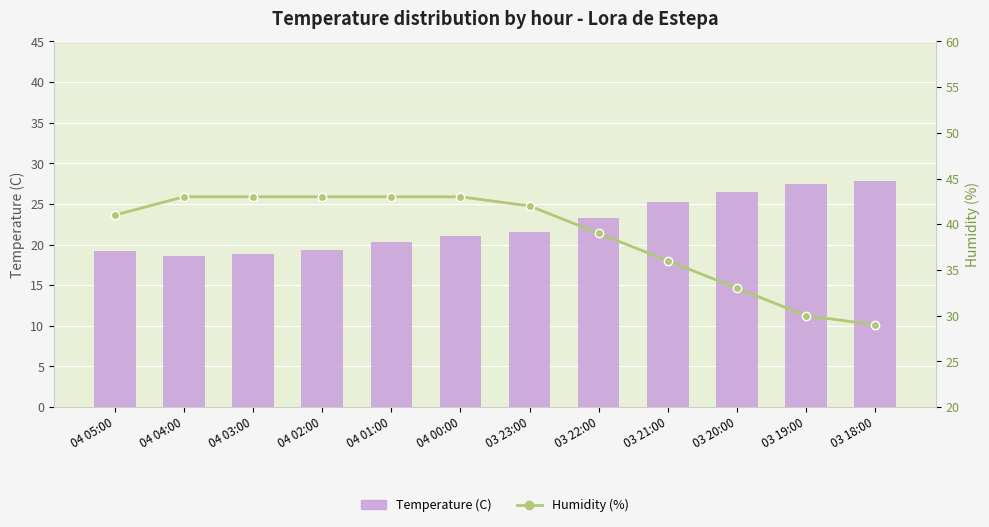

Reading left to right, transcribe all the data shown in this chart.

Temperature (C): 04 05:00=19.2	04 04:00=18.6	04 03:00=18.8	04 02:00=19.3	04 01:00=20.3	04 00:00=21.0	03 23:00=21.6	03 22:00=23.3	03 21:00=25.2	03 20:00=26.5	03 19:00=27.5	03 18:00=27.8
Humidity (%): 04 05:00=41.0	04 04:00=43.0	04 03:00=43.0	04 02:00=43.0	04 01:00=43.0	04 00:00=43.0	03 23:00=42.0	03 22:00=39.0	03 21:00=36.0	03 20:00=33.0	03 19:00=30.0	03 18:00=29.0